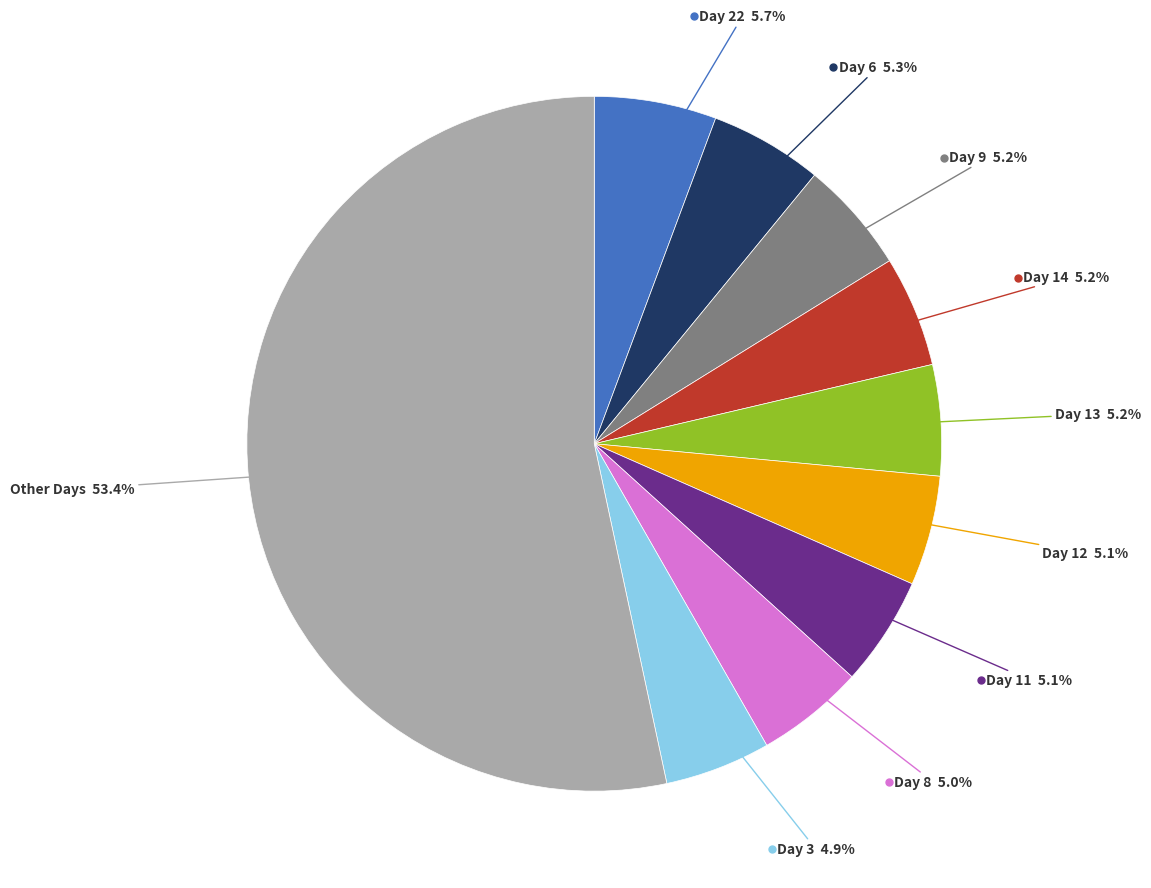

Is there any slice that represents more than half of the pie?

Yes